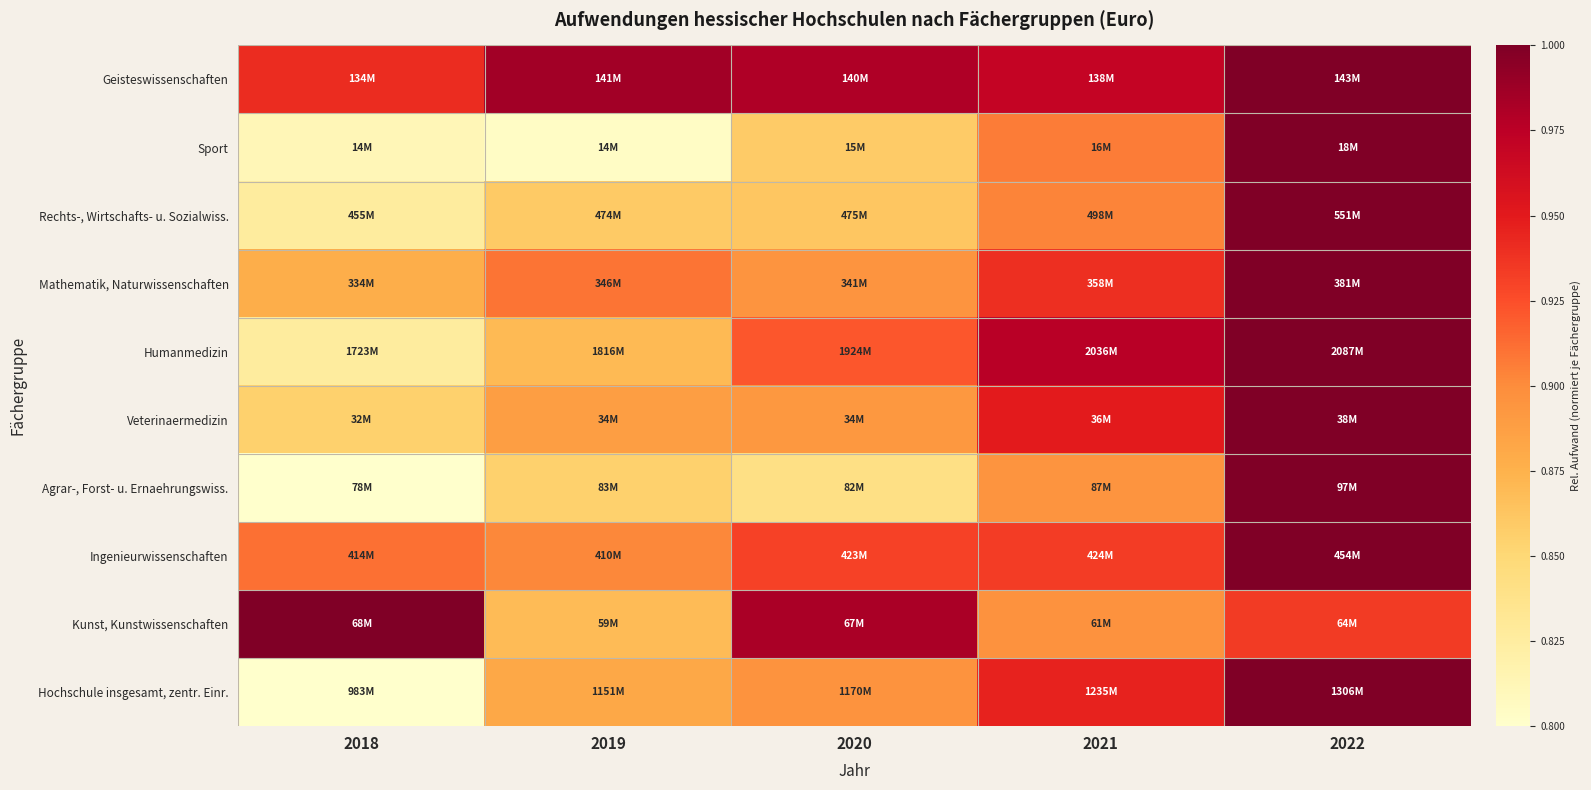

Reading left to right, extract all data points from this chart.

Geisteswissenschaften: 2018=0.9	2019=1.0	2020=1.0	2021=1.0	2022=1.0
Sport: 2018=0.8	2019=0.8	2020=0.9	2021=0.9	2022=1.0
Rechts-, Wirtschafts- u. Sozialwiss.: 2018=0.8	2019=0.9	2020=0.9	2021=0.9	2022=1.0
Mathematik, Naturwissenschaften: 2018=0.9	2019=0.9	2020=0.9	2021=0.9	2022=1.0
Humanmedizin: 2018=0.8	2019=0.9	2020=0.9	2021=1.0	2022=1.0
Veterinaermedizin: 2018=0.9	2019=0.9	2020=0.9	2021=0.9	2022=1.0
Agrar-, Forst- u. Ernaehrungswiss.: 2018=0.8	2019=0.9	2020=0.8	2021=0.9	2022=1.0
Ingenieurwissenschaften: 2018=0.9	2019=0.9	2020=0.9	2021=0.9	2022=1.0
Kunst, Kunstwissenschaften: 2018=1.0	2019=0.9	2020=1.0	2021=0.9	2022=0.9
Hochschule insgesamt, zentr. Einr.: 2018=0.8	2019=0.9	2020=0.9	2021=0.9	2022=1.0